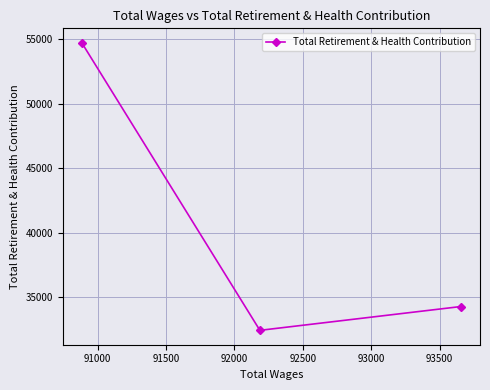

How many data points are above 34286?

1